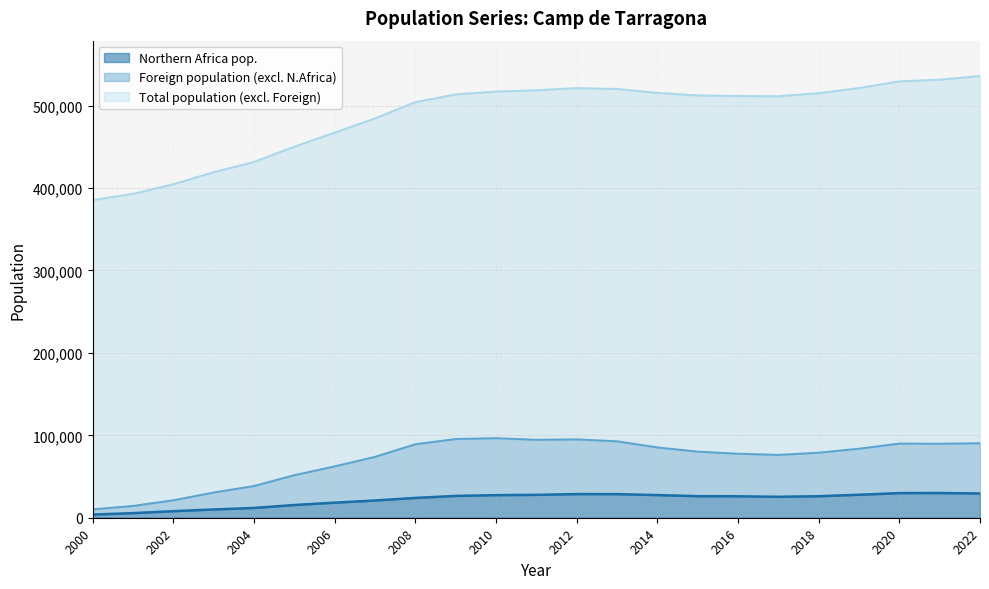

What is the maximum value for Foreign population?

96516